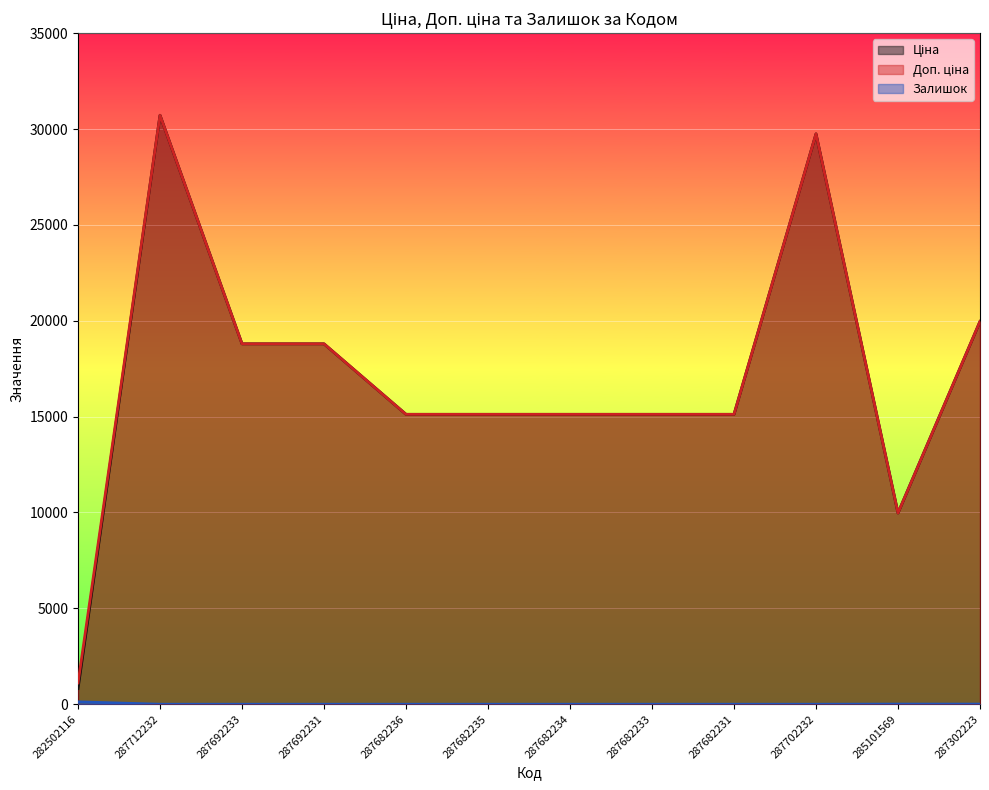

What is the total value across all series at 287682233?

30240.0